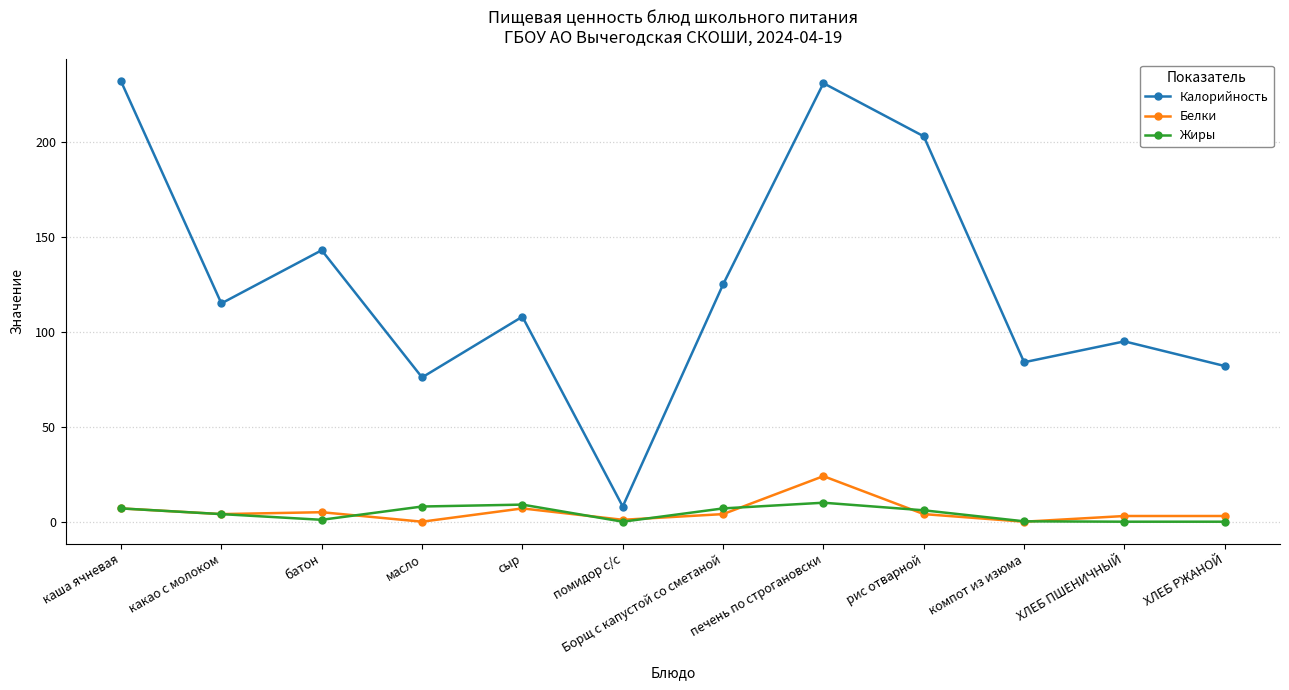

True or false: Белки and Калорийность intersect in this chart.

False